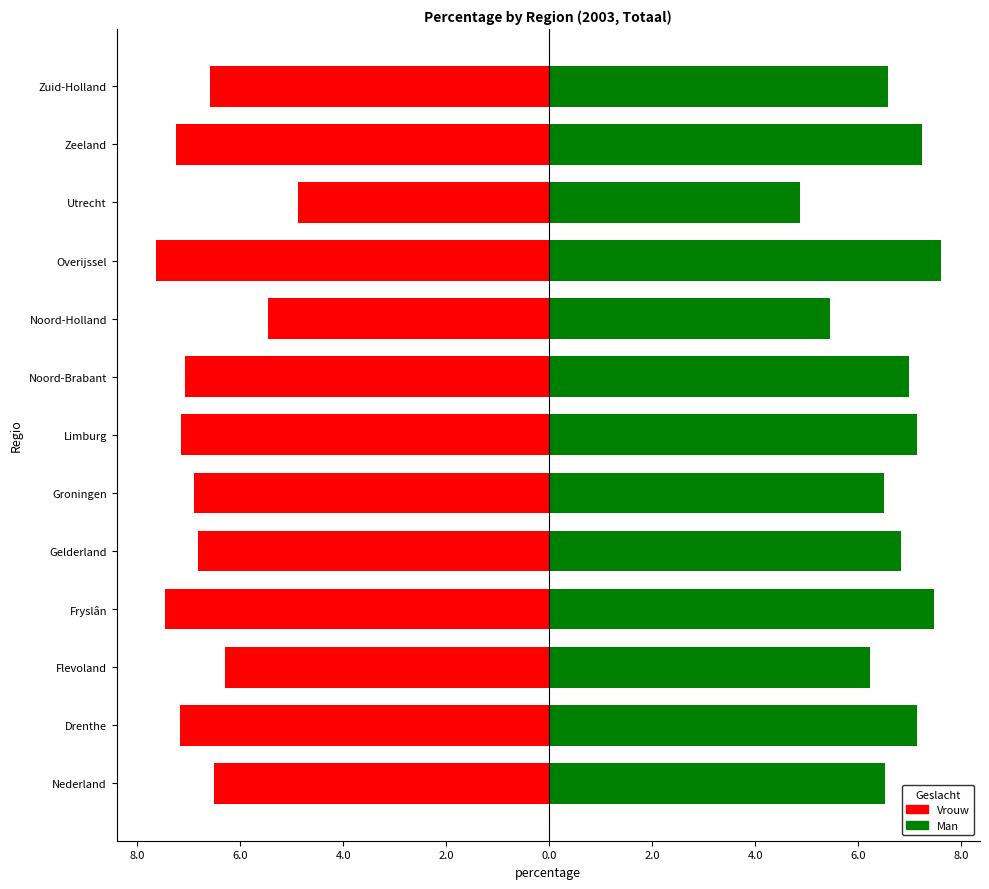

Is it true that Man equals 1.6 at Flevoland?

False